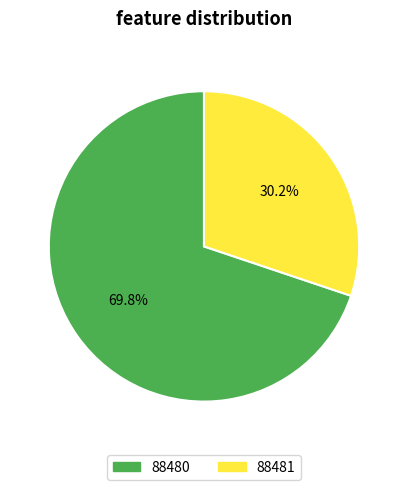

Approximately how many times larger is the value at 88480 compared to 88481?

2.3